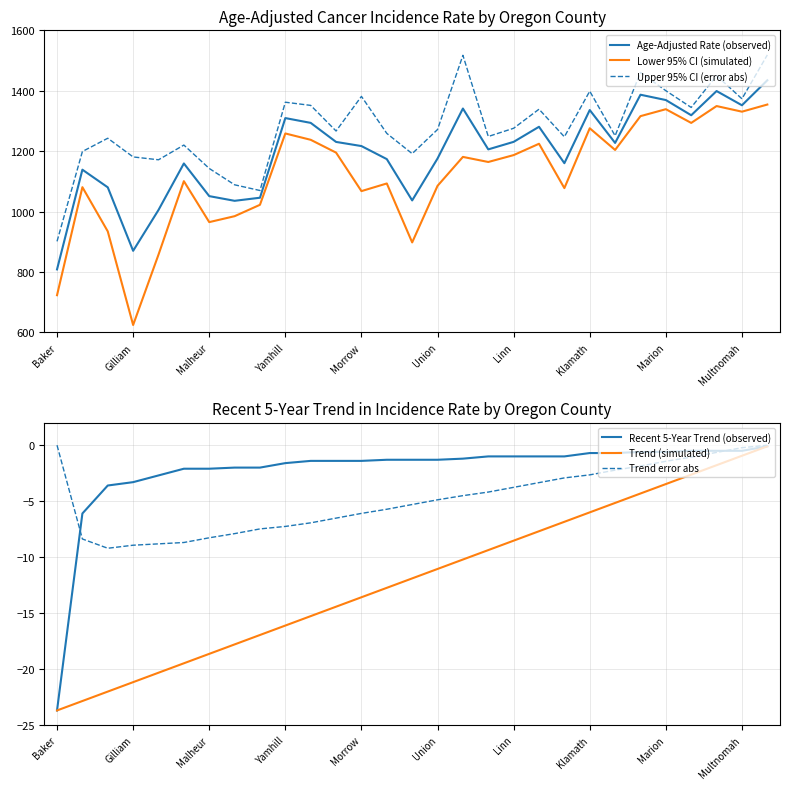

What are all the series names shown in the legend?

Age-Adjusted Rate (observed), Lower 95% CI (simulated), Upper 95% CI (error abs), Recent 5-Year Trend (observed), Trend (simulated), Trend error abs